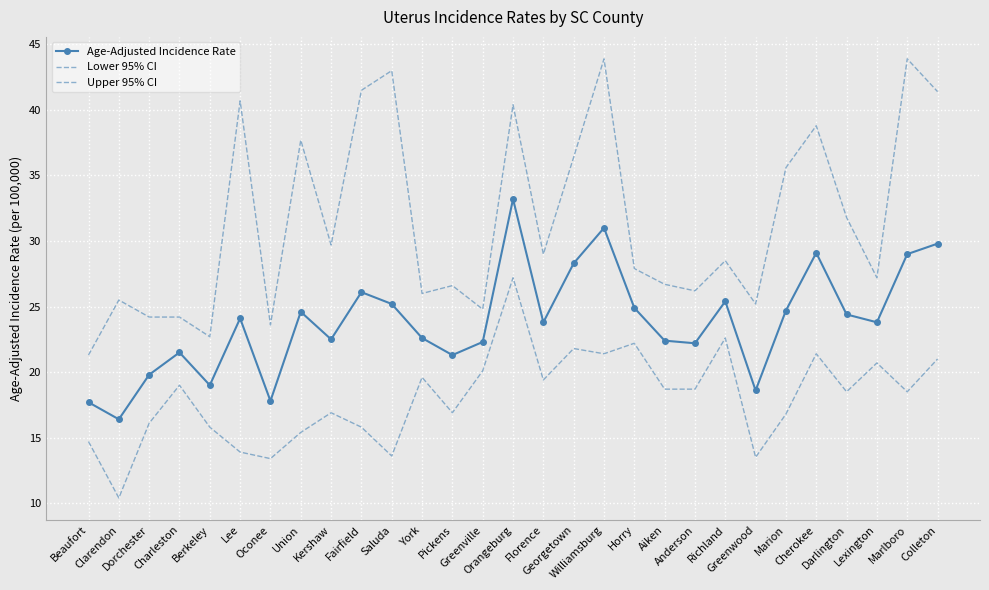

Rank the series at Lexington from lowest to highest value.

Lower 95% CI, Age-Adjusted Incidence Rate, Upper 95% CI